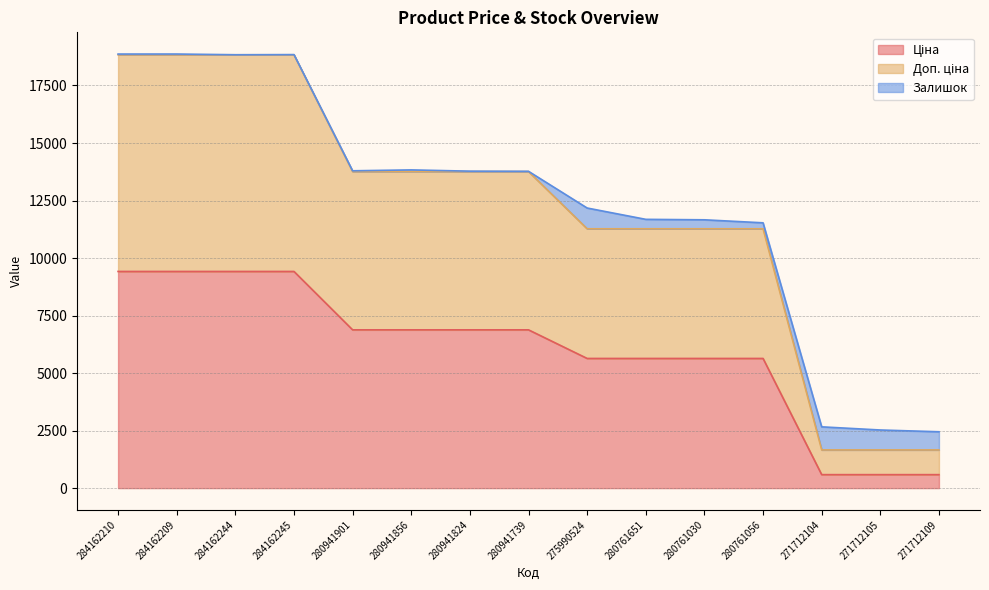

Which series has the largest range (max minus min)?

Доп. ціна